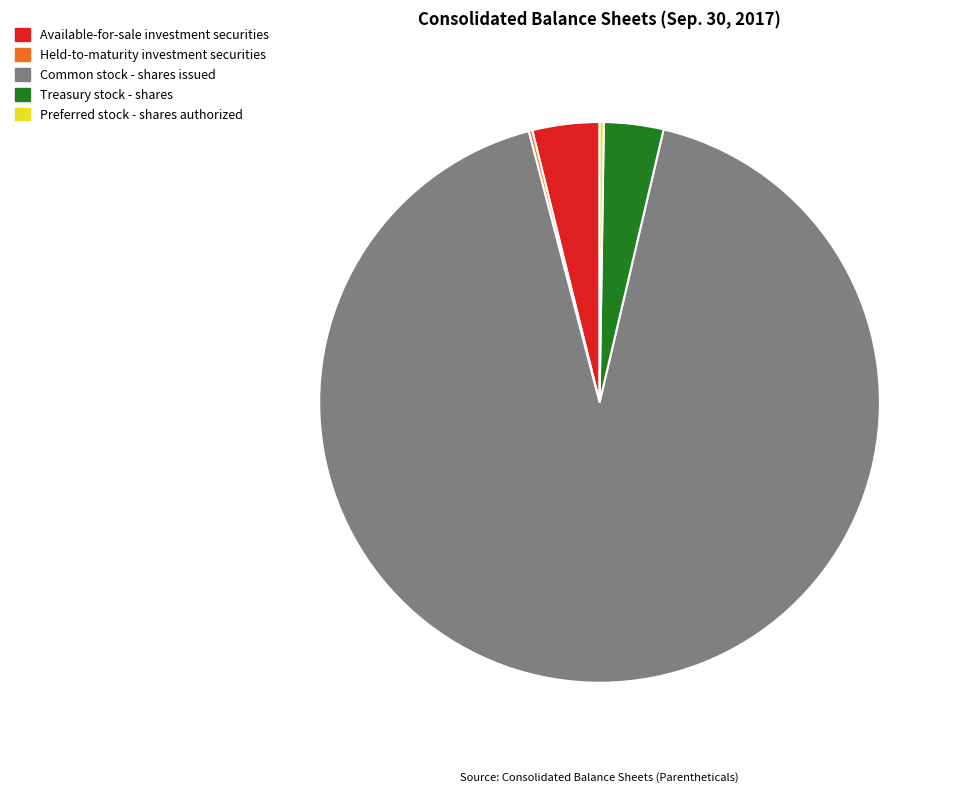

The Common stock - shares issued slice represents 78% of the pie. True or false?

False